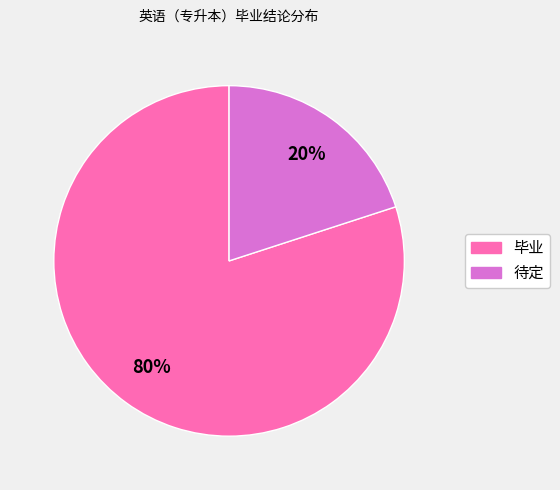

Approximately how many times larger is the value at 毕业 compared to 待定?

4.0